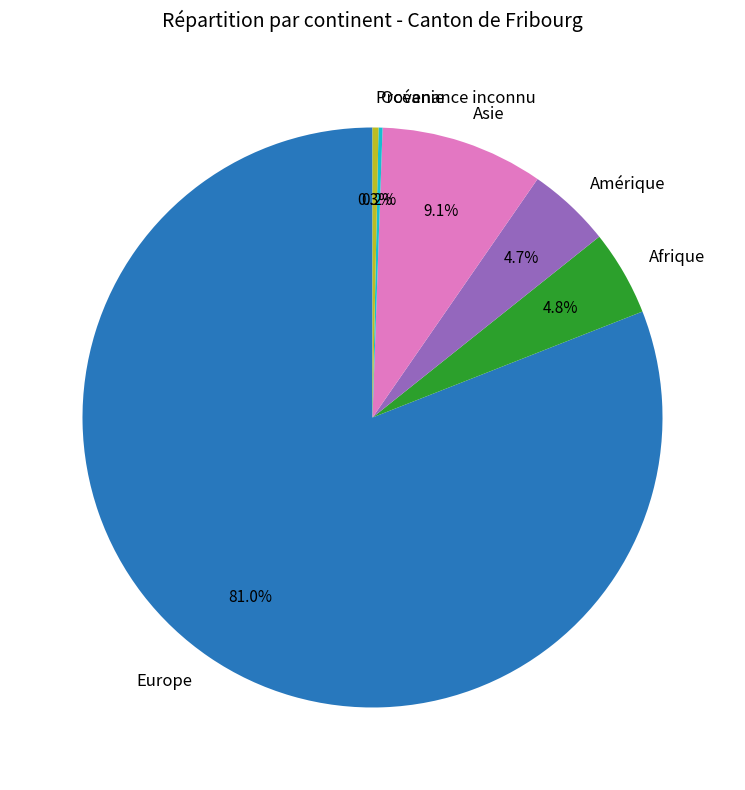

What is the ratio of the value at Afrique to the value at Asie?

0.5